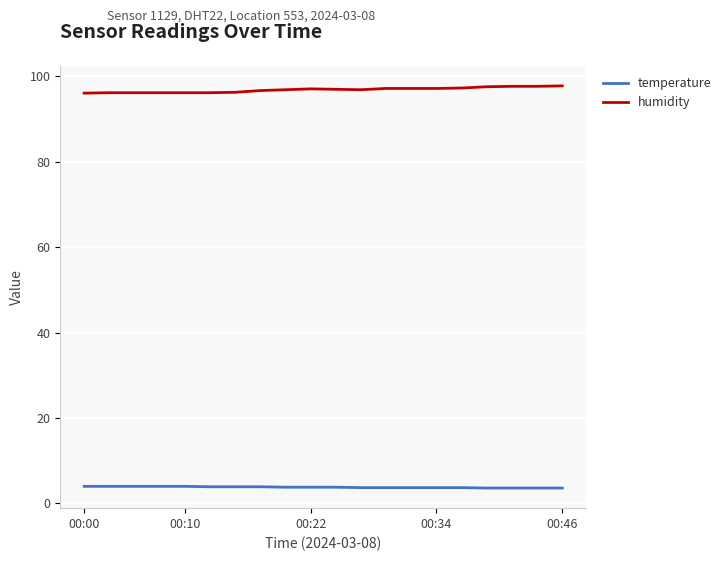

Rank the series by their maximum value, from lowest to highest.

temperature, humidity